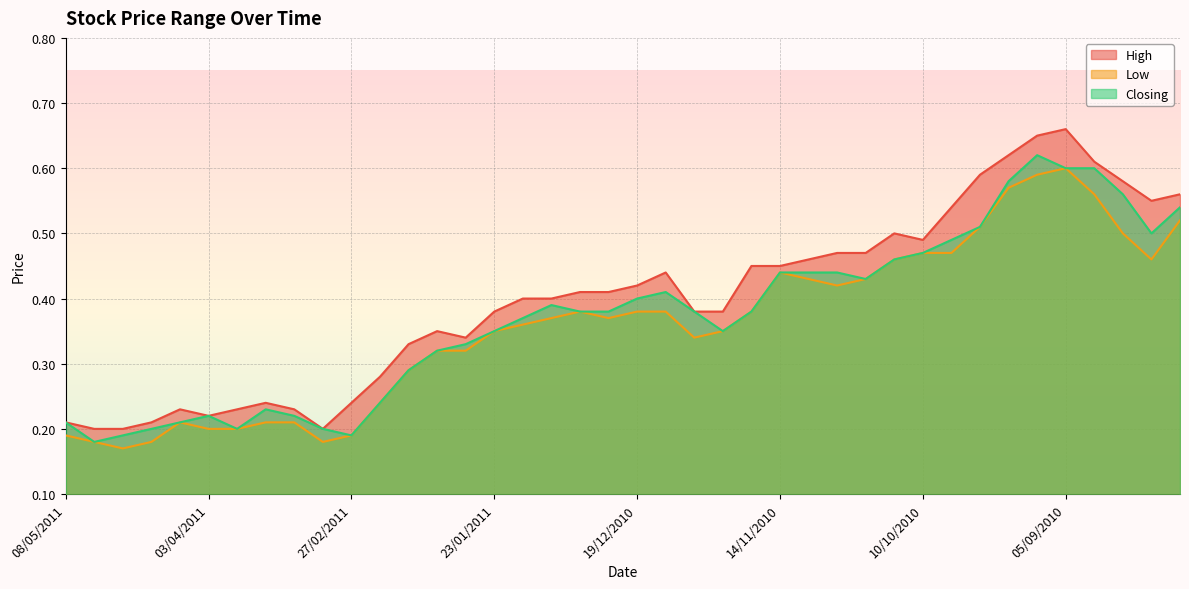

True or false: Low and High intersect in this chart.

False